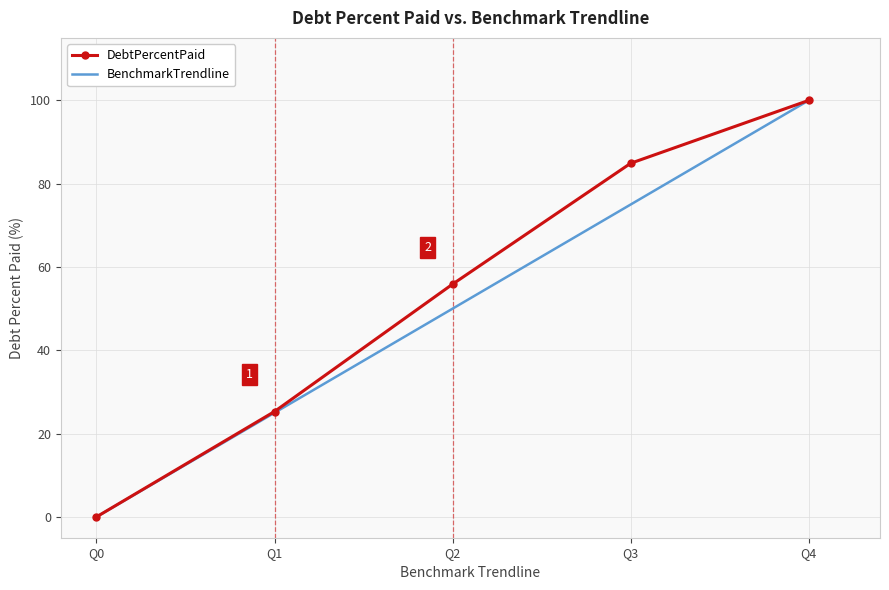

Is it true that BenchmarkTrendline equals 52.8 at Q4?

False